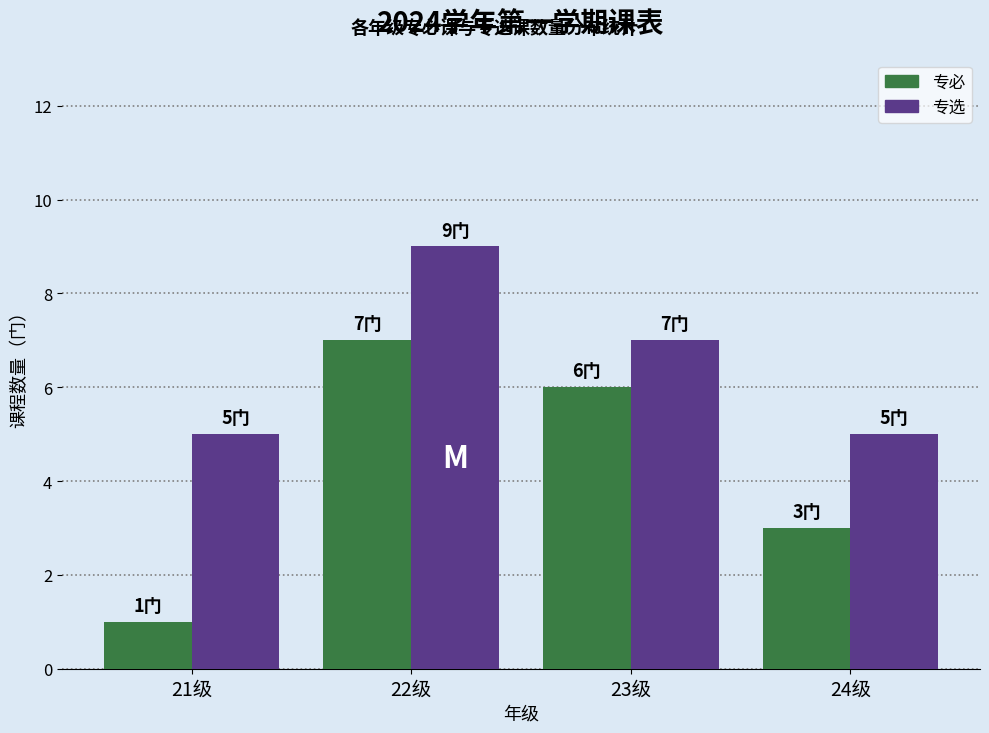

Is it true that 专必 equals 1 at 23级?

False